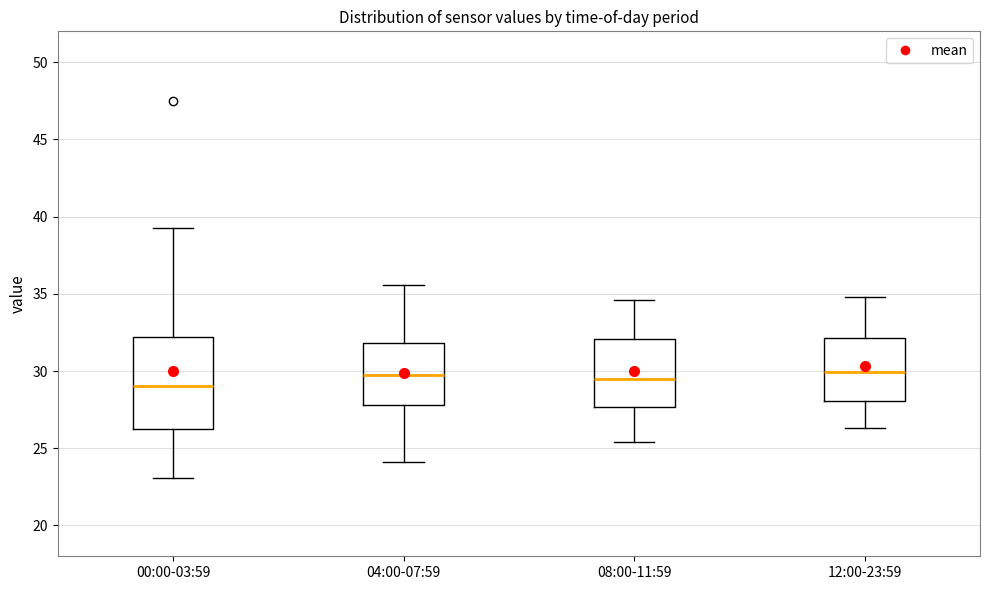

Comparing the boxes themselves (not the whiskers), which one is the tallest?

00:00-03:59